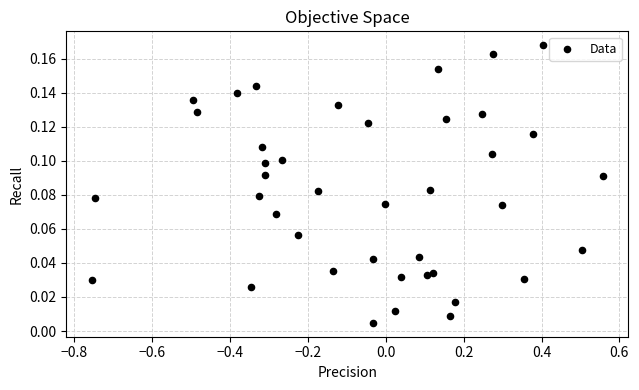

What is the range of X values (max minus min)?

1.3